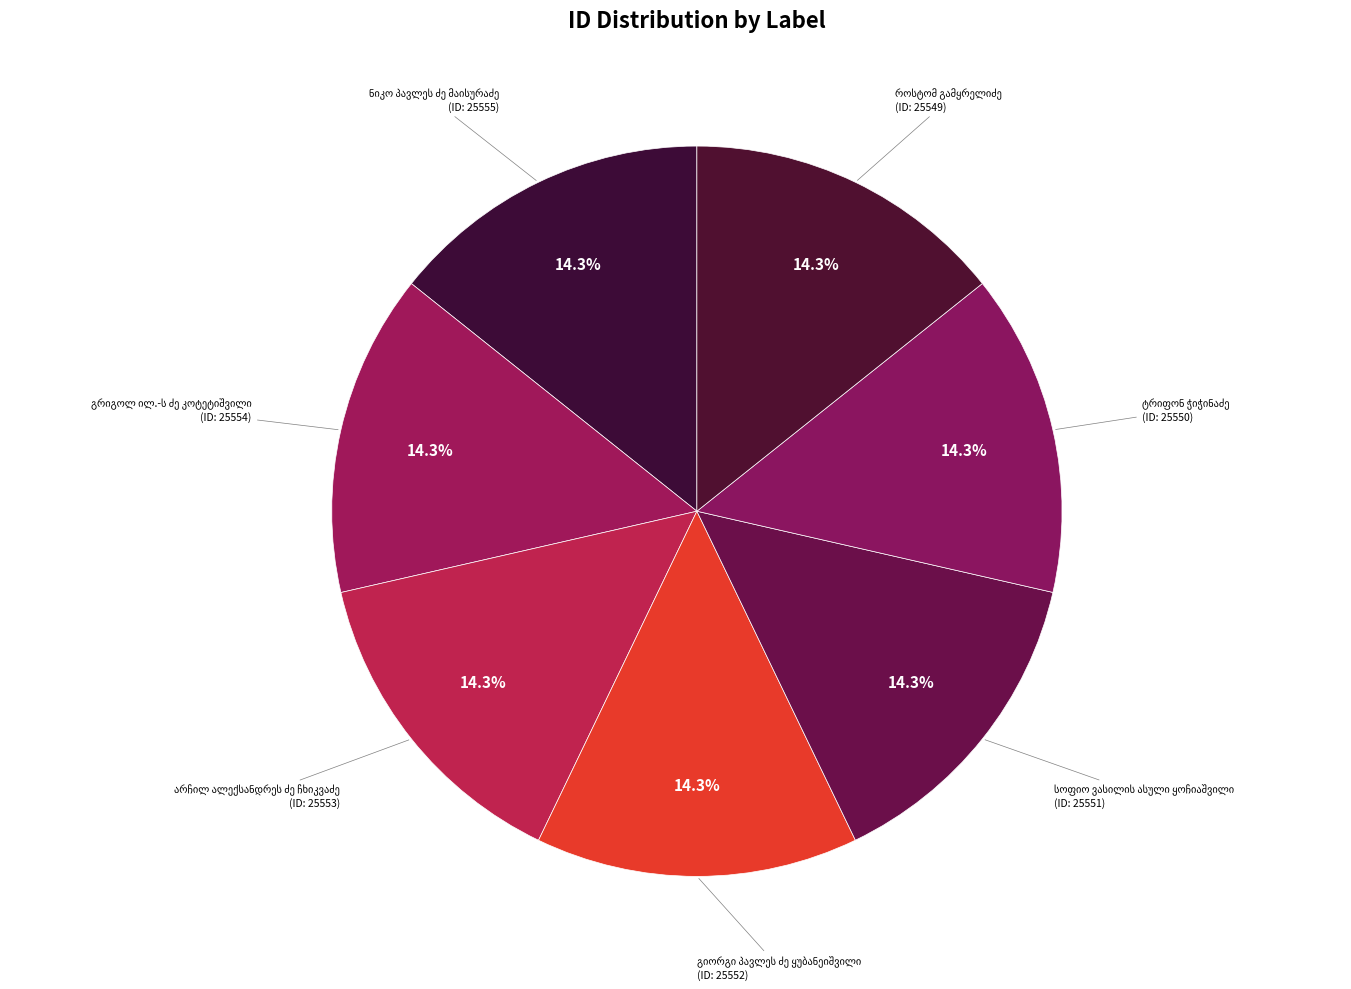

True or false: სოფიო ვასილის ასული ყოჩიაშვილი accounts for 14% of the total.

True